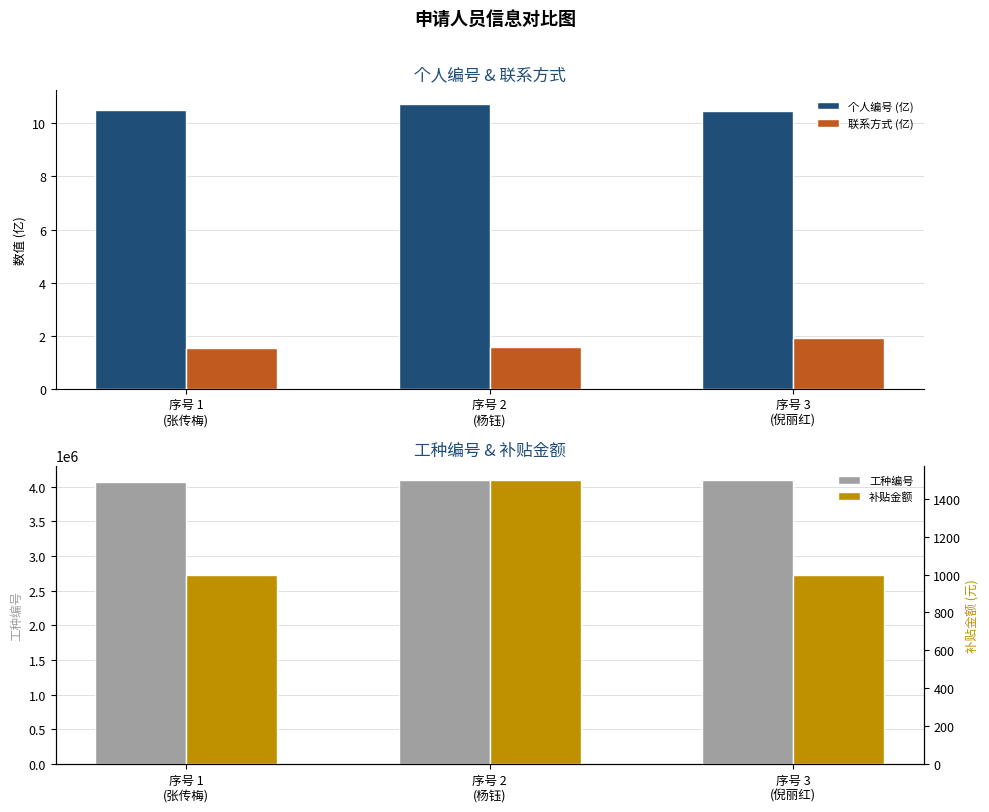

Count the 工种编号 values in the range 4070504 to 4100102.

3